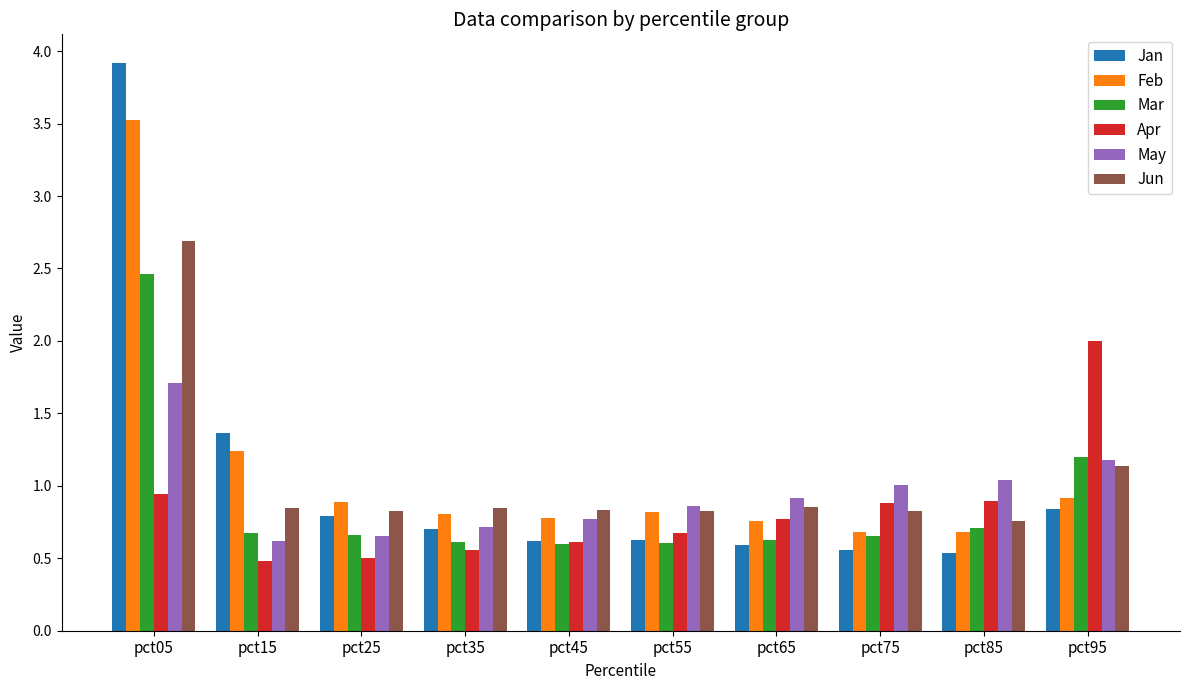

What is the maximum value for Feb?

3.5